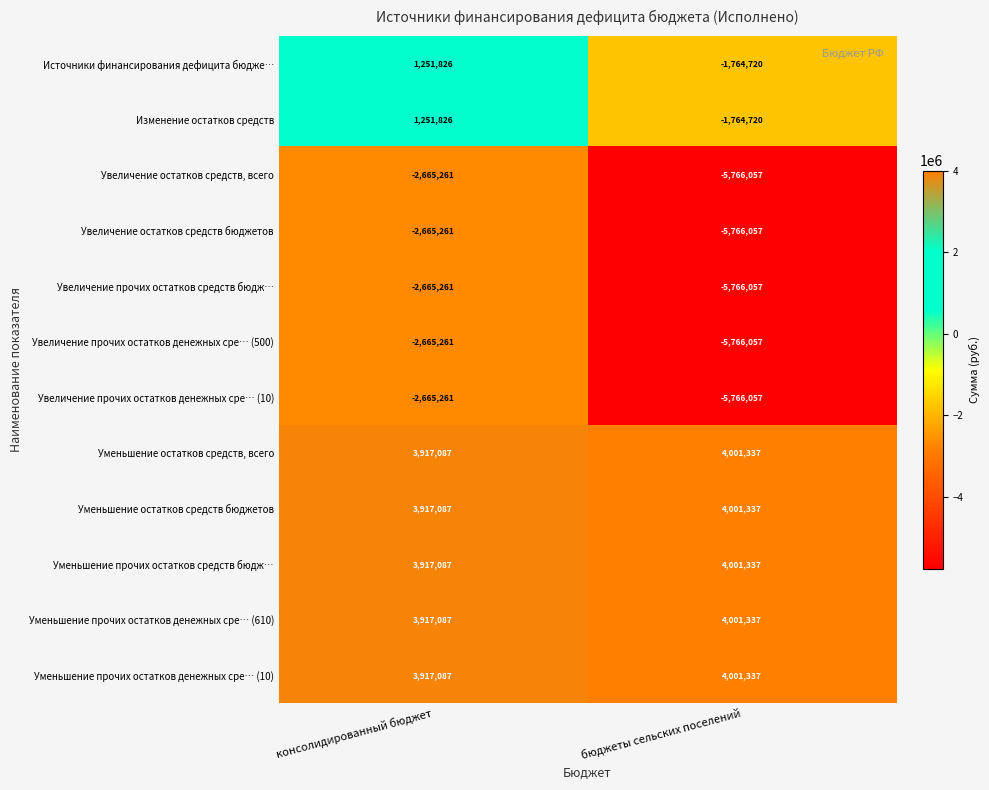

What is the spread (max minus min) of values at консолидированный бюджет?

6582348